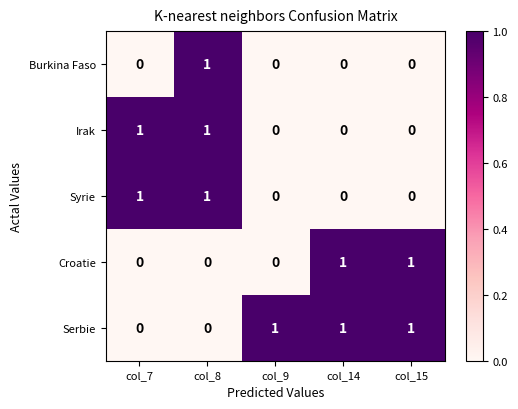

The Serbie series shows 1 at col_8. True or false?

False